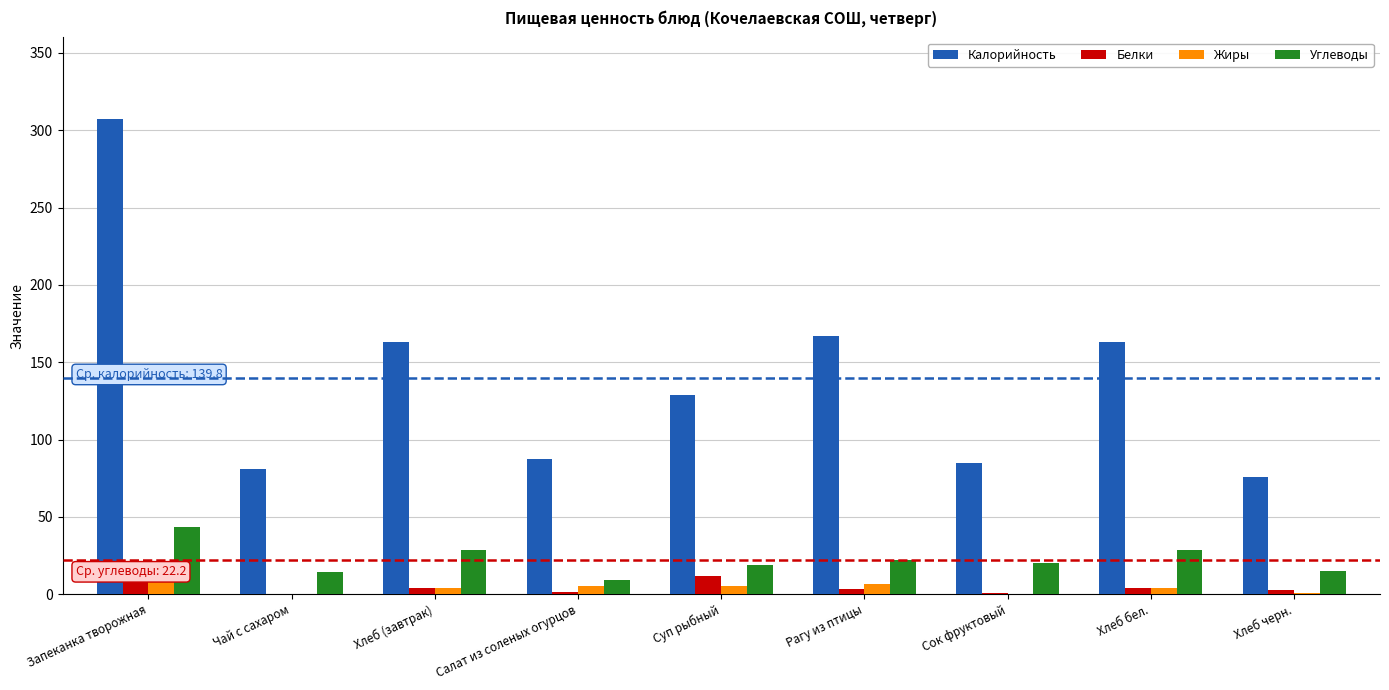

Which series changed the most between Суп рыбный and Сок фруктовый?

Калорийность